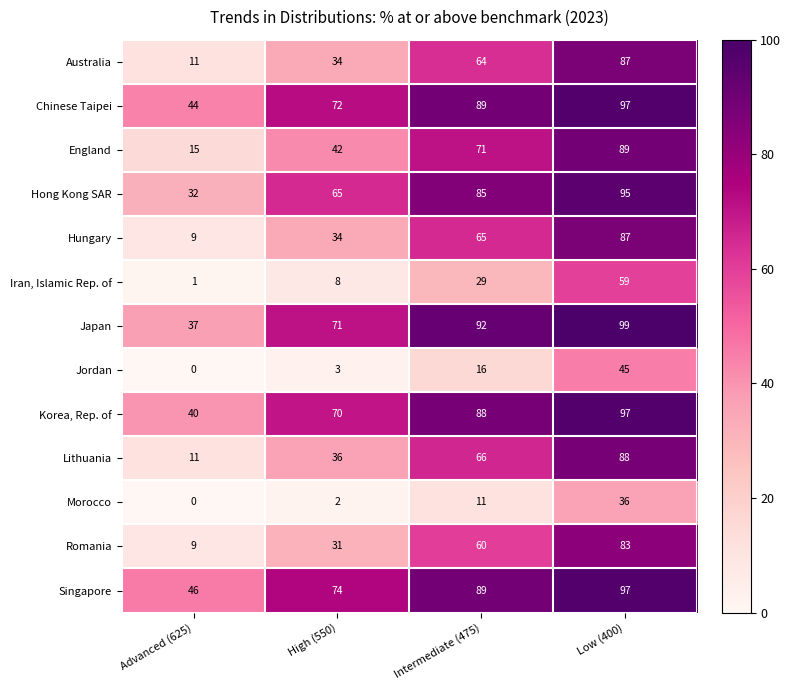

Where is Lithuania nearest to the value 49?

High (550)